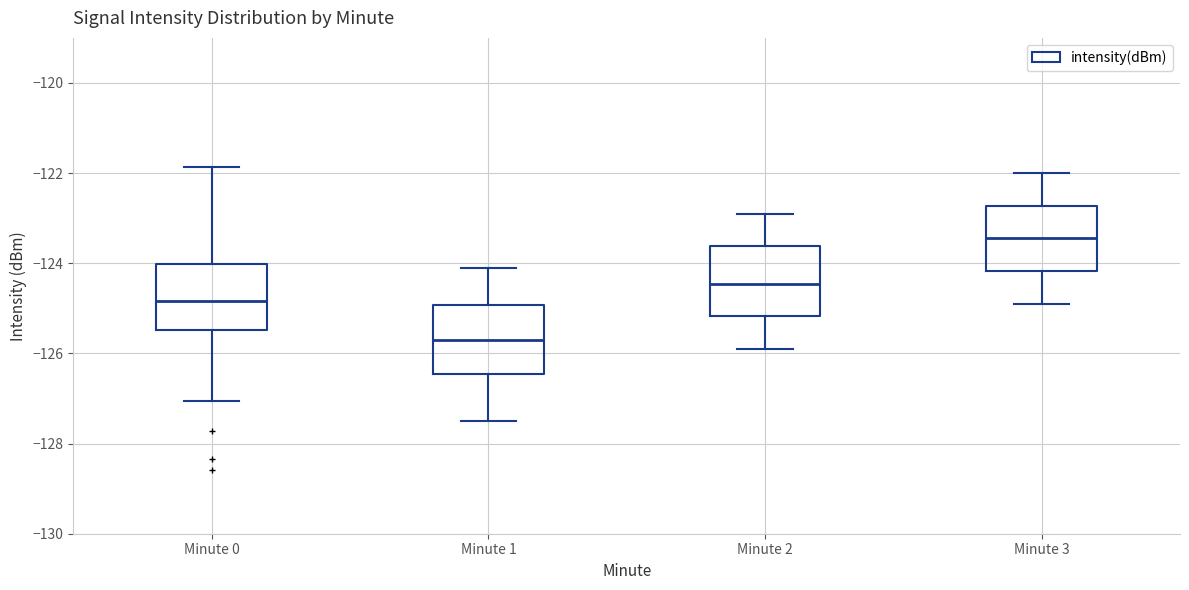

Reading left to right, transcribe this box plot: for each box, give where its median line is, the range the box spans, and where its two whiskers end, as read against the y-axis. The values are not printed on the chart, so give them approximately, as read against the axis.

Minute 0: median -124.8, box -125.4 to -124.0, whiskers -127.0 to -121.8
Minute 1: median -125.6, box -126.4 to -125.0, whiskers -127.6 to -124.2
Minute 2: median -124.4, box -125.2 to -123.6, whiskers -125.8 to -122.8
Minute 3: median -123.4, box -124.2 to -122.8, whiskers -124.8 to -122.0